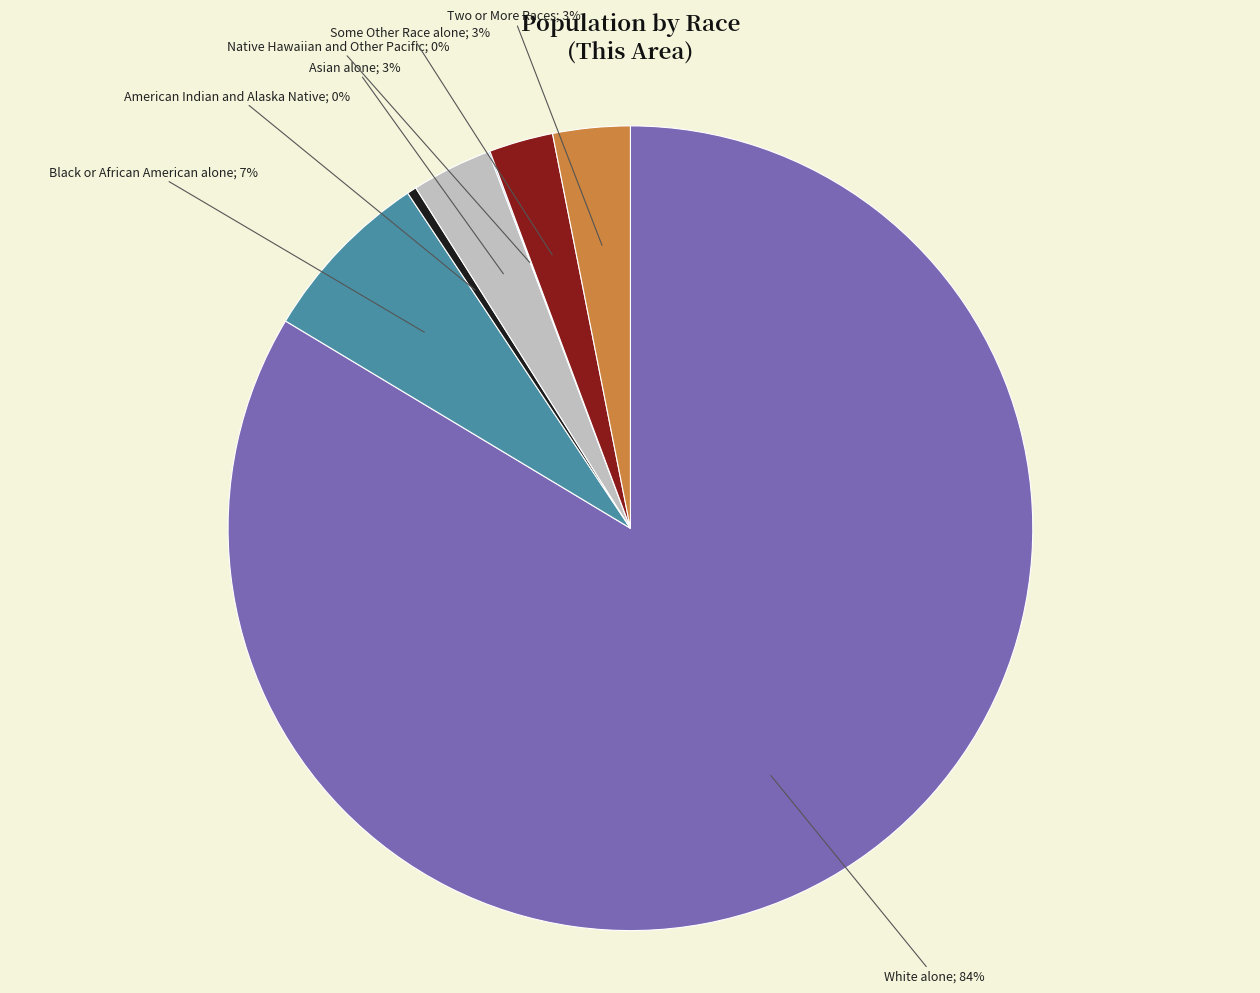

How many slices are in this pie chart?

7